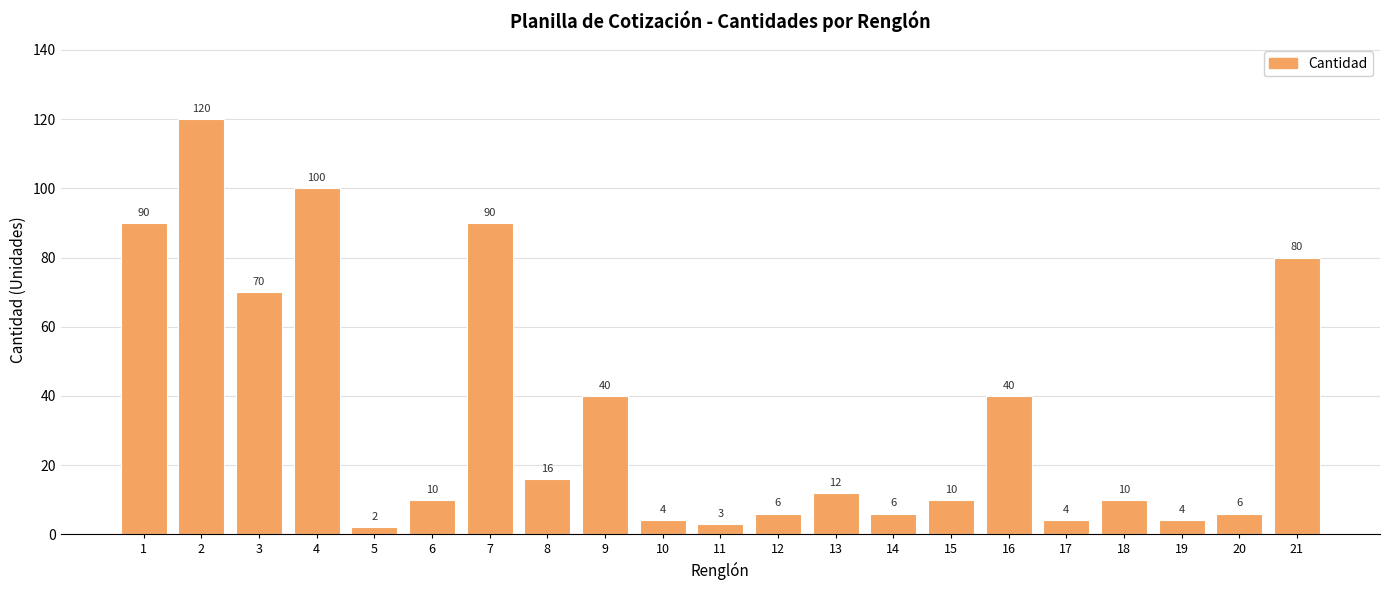

What is the change in value from 14 to 16?

+34